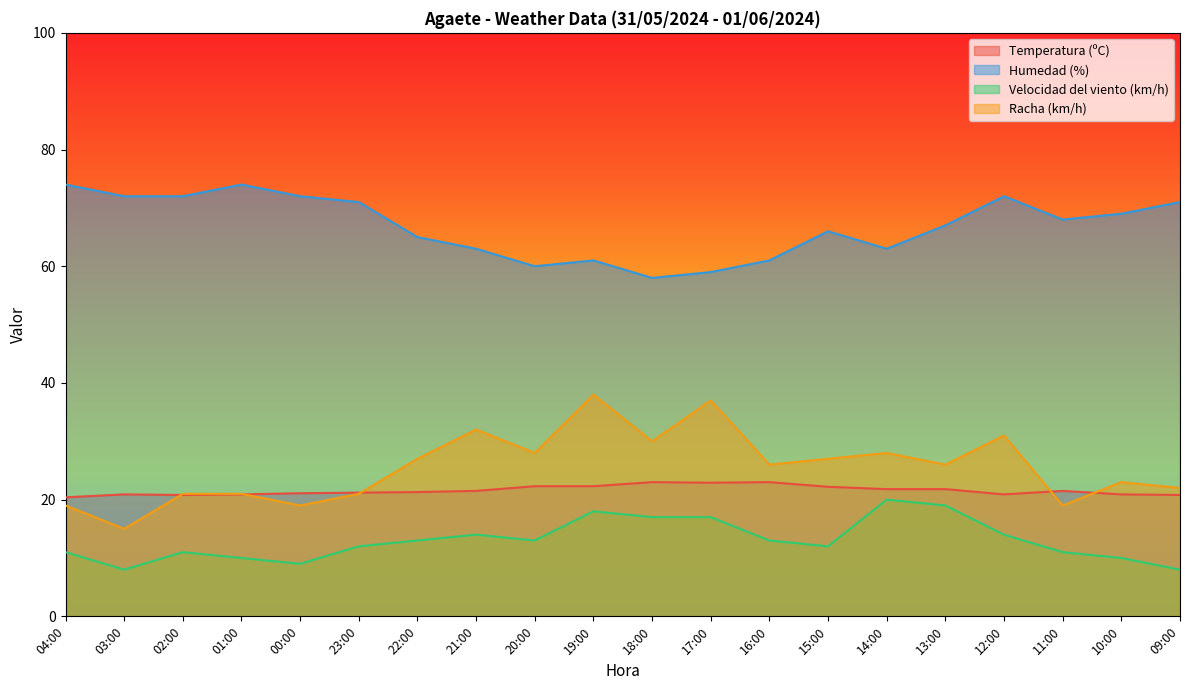

Where is the first local maximum for Humedad (%)?

01:00